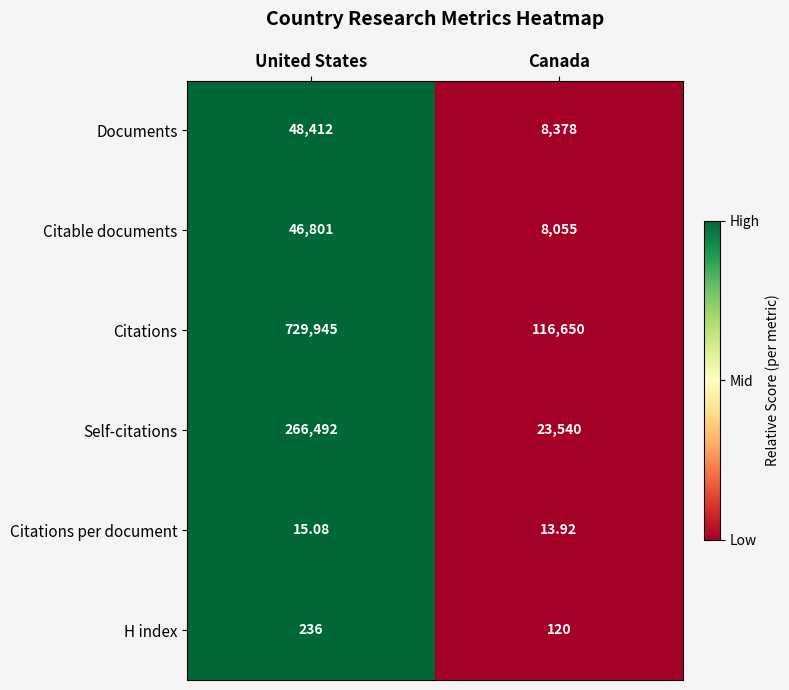

Which series has the largest total across all categories?

Citations